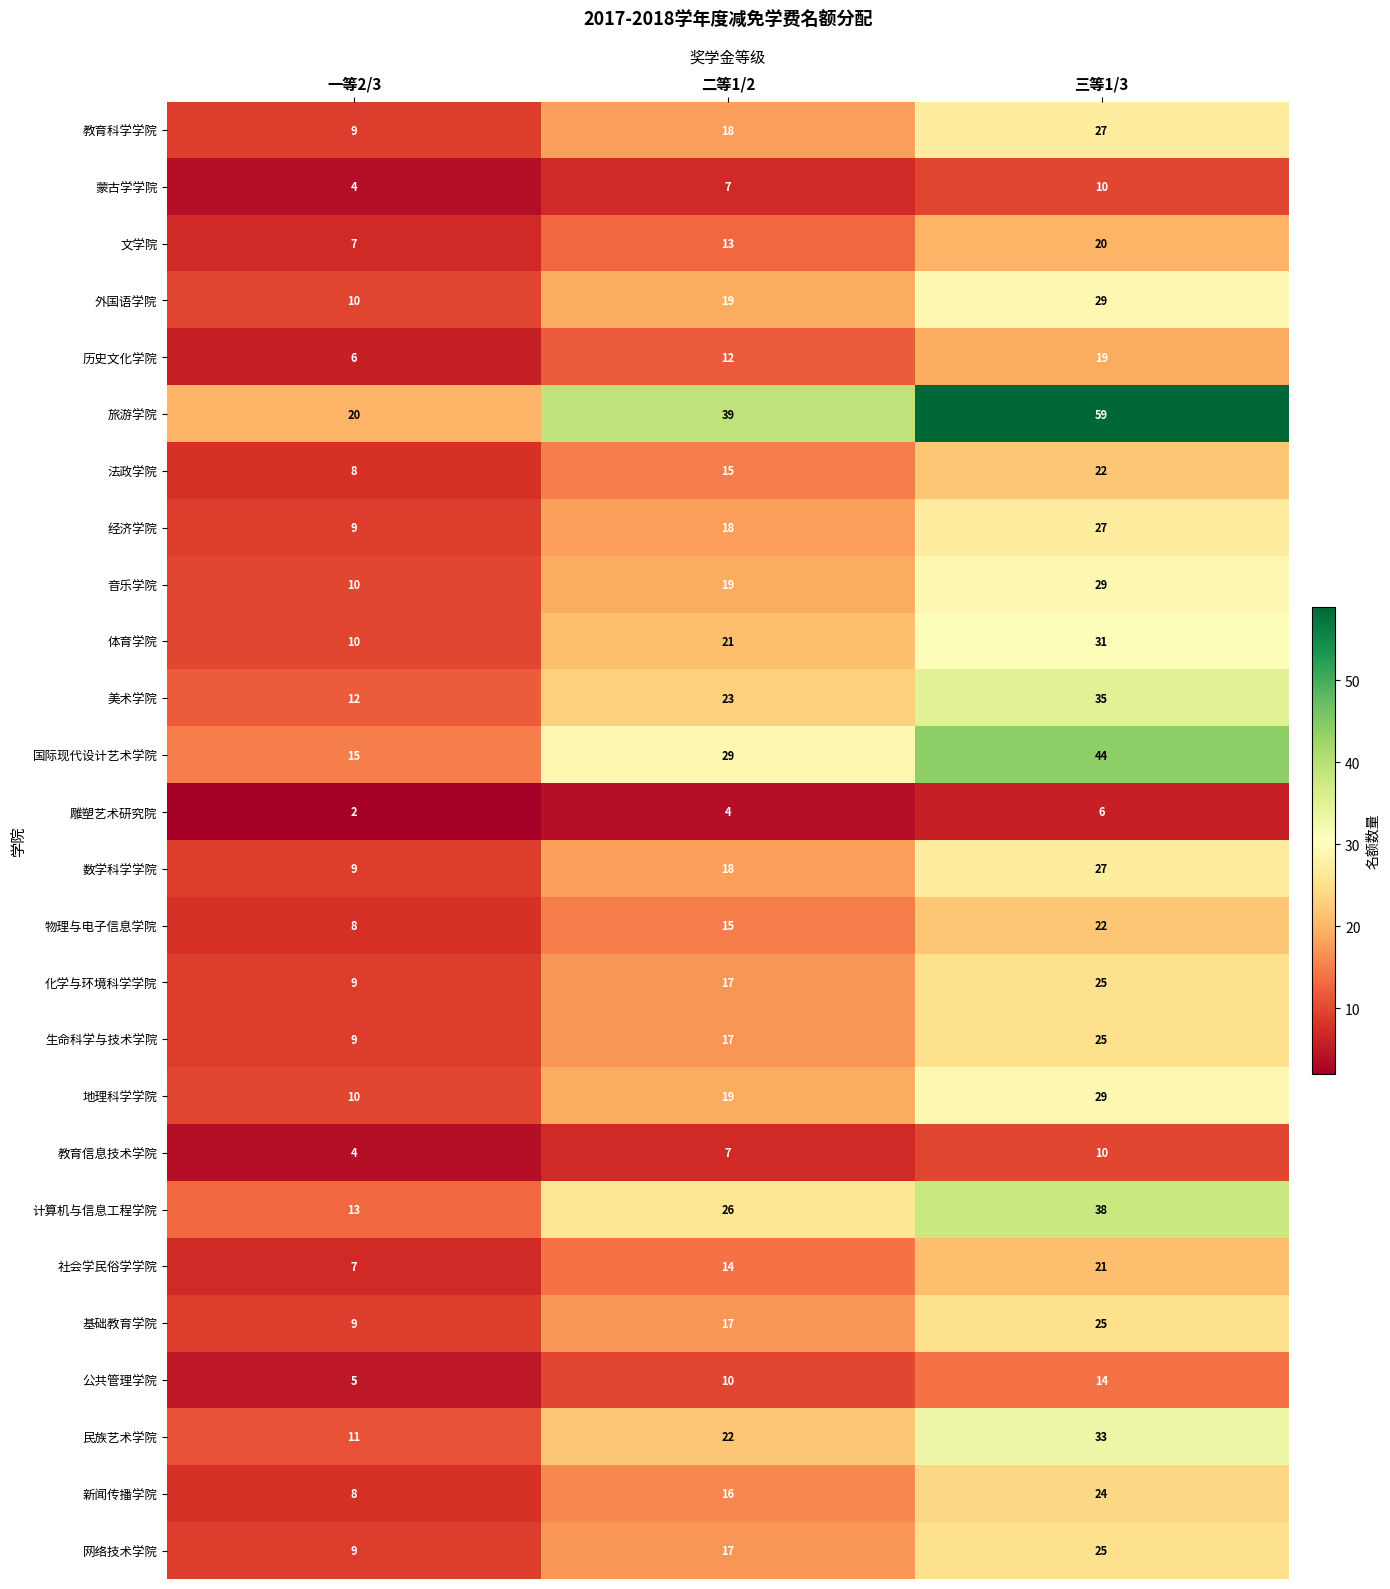

What is the difference between the maximum and minimum values in the 国际现代设计艺术学院 series?

29